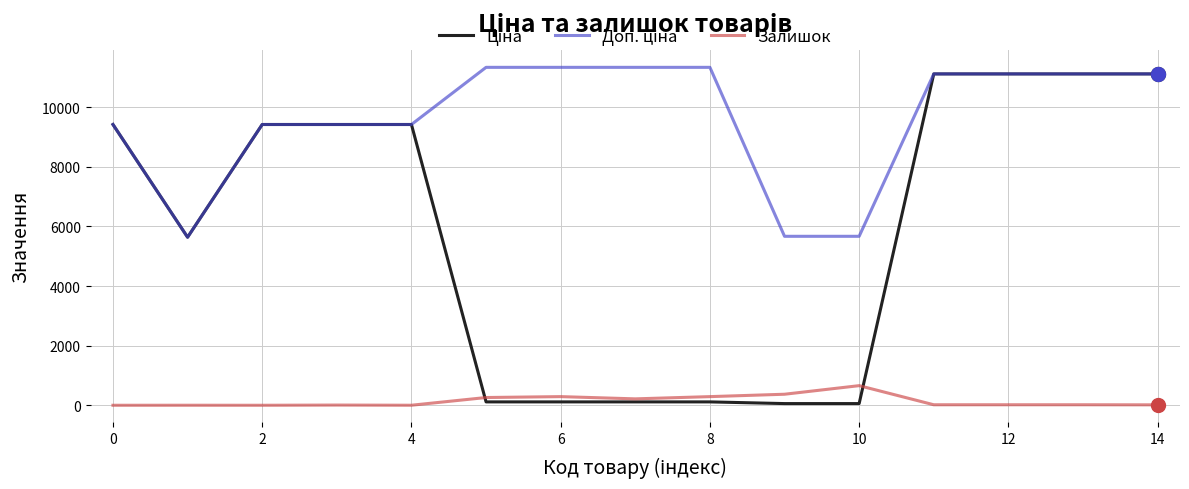

List the series in order of their peak value, highest first.

Доп. ціна, Ціна, Залишок